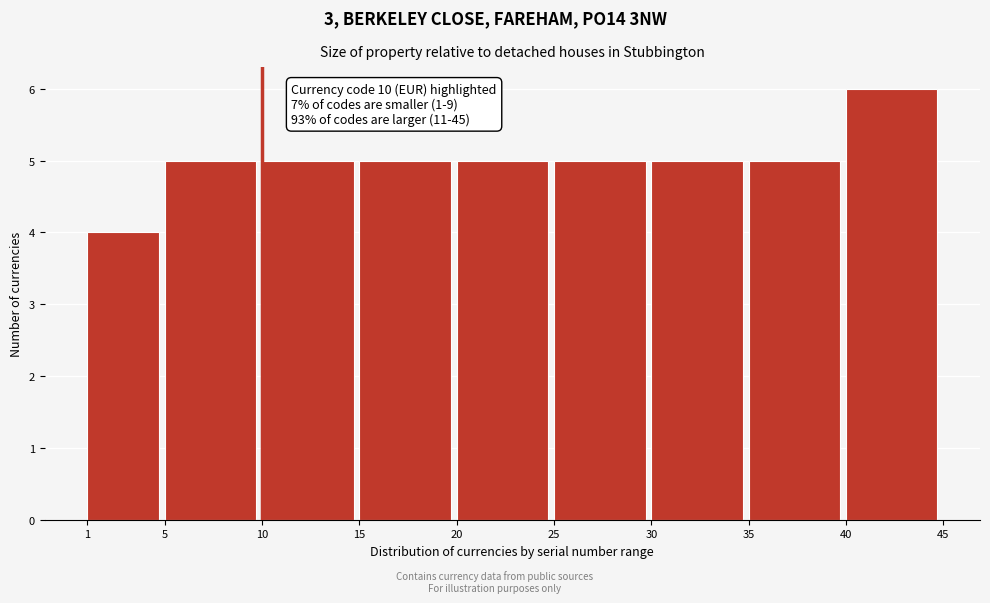

Over which range of the x-axis is the bar tallest?

40 to 45